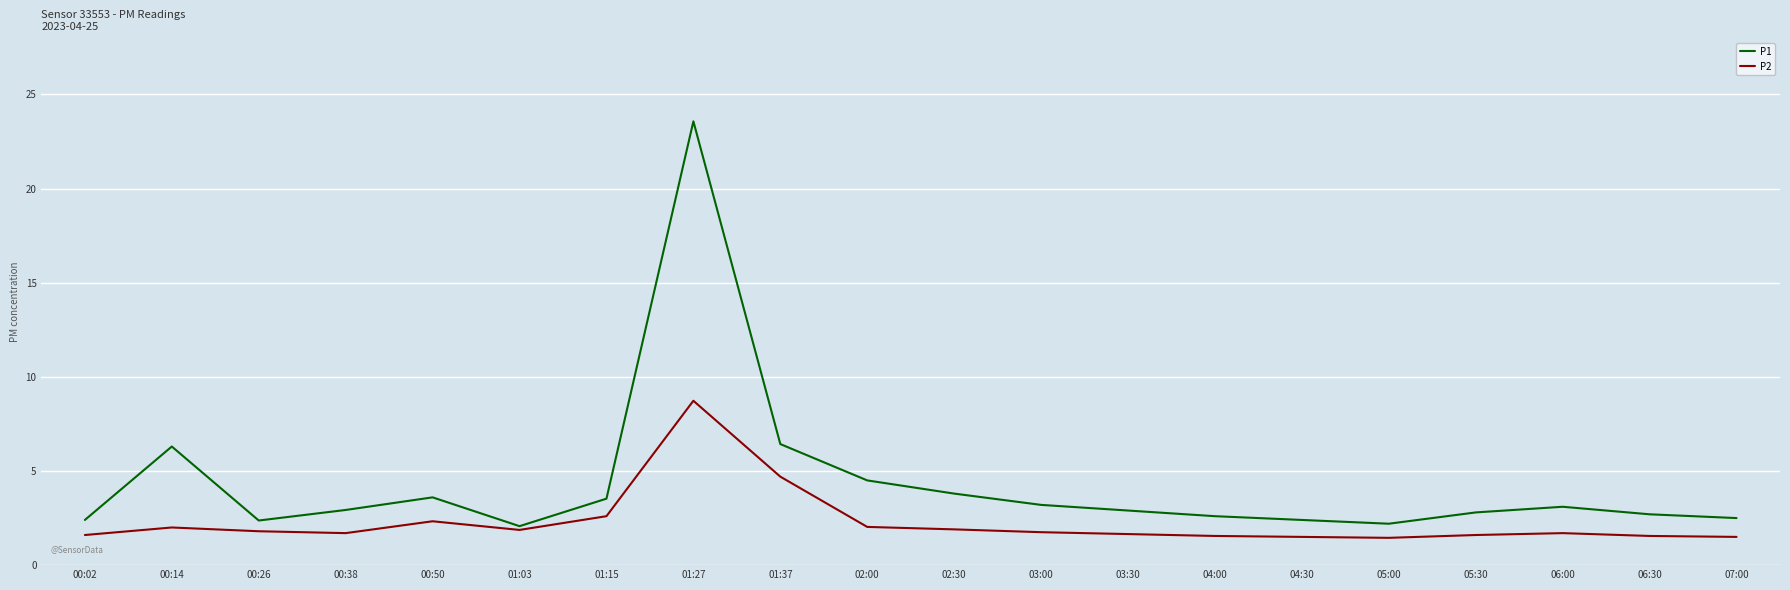

What is the sum of the P1 values at 00:02 and 05:00?

4.6